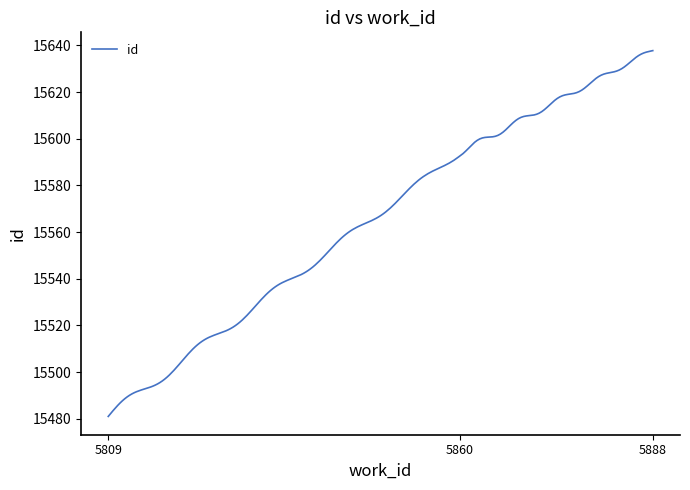

What is the difference between the maximum and second lowest values?

155.5